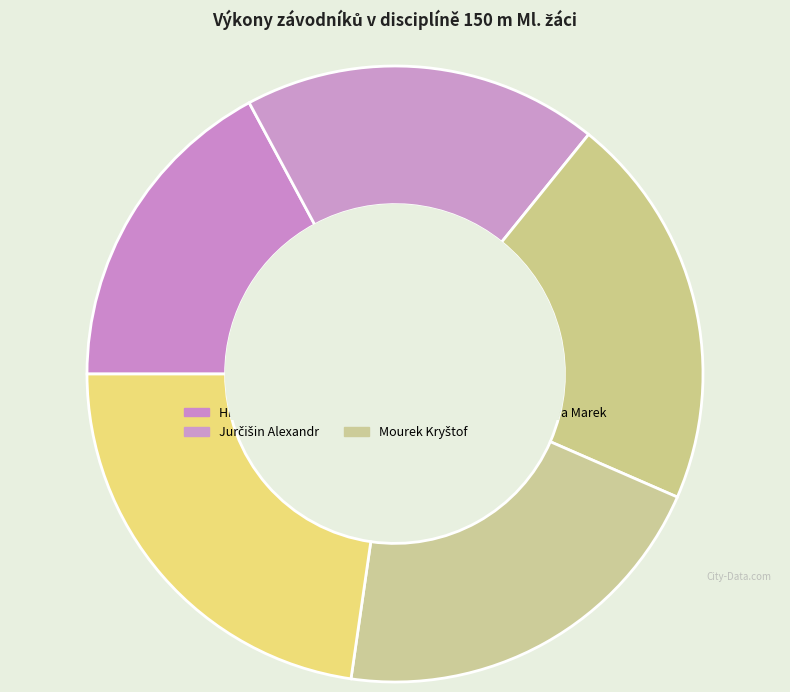

What is the total percentage of Votava Marek and Kouba Jáchym?

43.4%